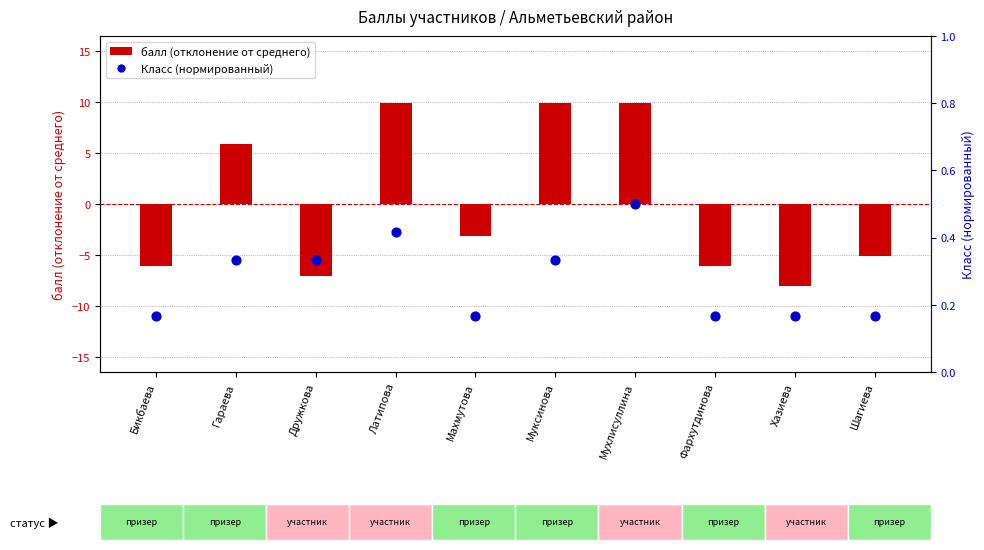

Which series has the largest total across all categories?

Класс (нормиров.)